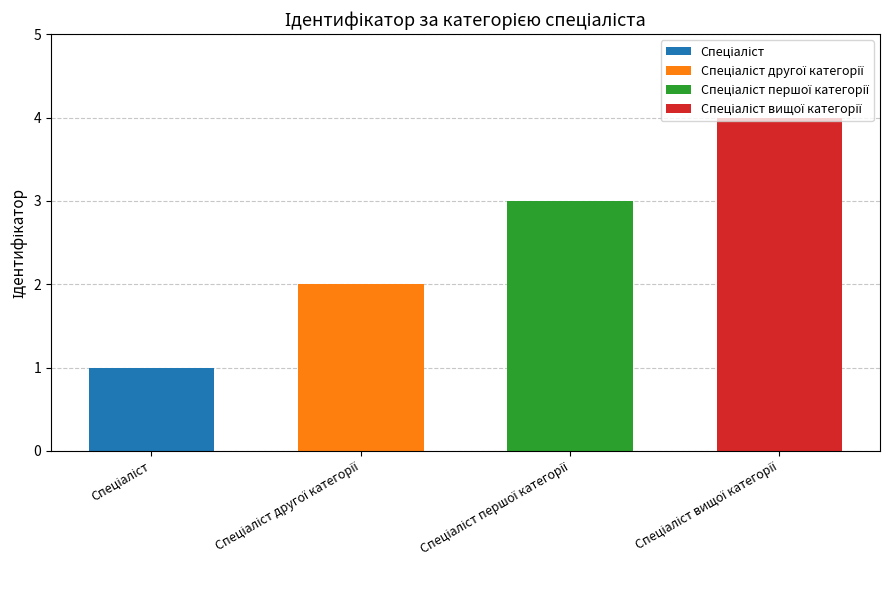

True or false: the data shows 1 at Спеціаліст.

True